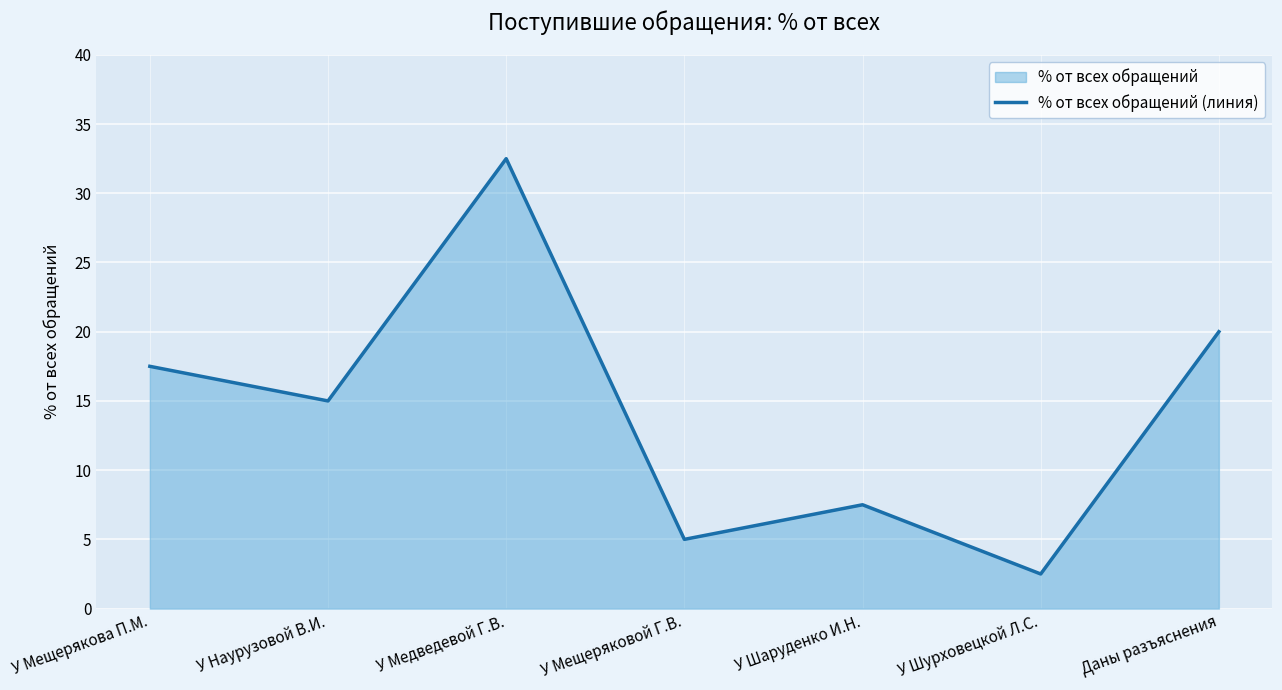

Does the chart display data point markers on the line(s)?

No